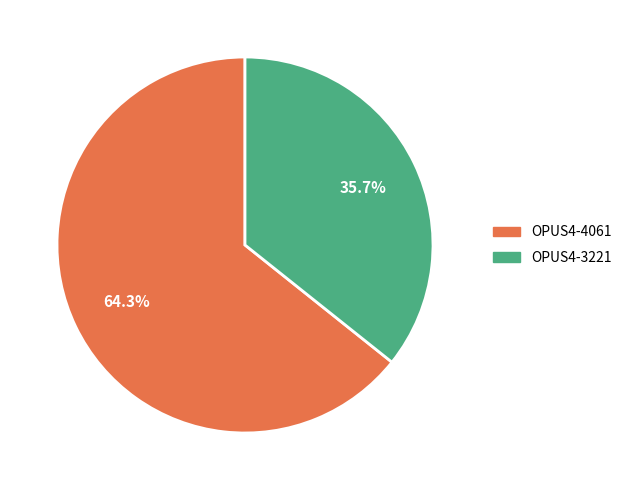

What is the total percentage of OPUS4-3221 and OPUS4-4061?

100.0%